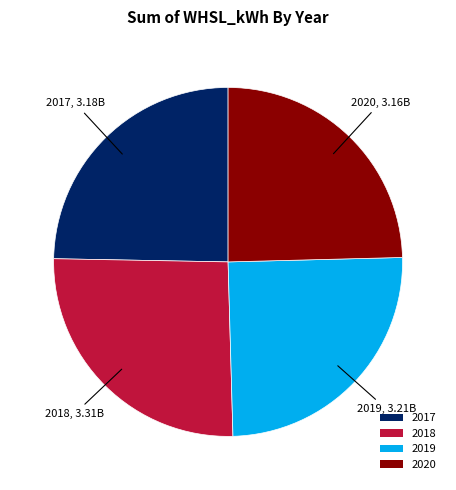

The 2017 slice represents 25% of the pie. True or false?

True